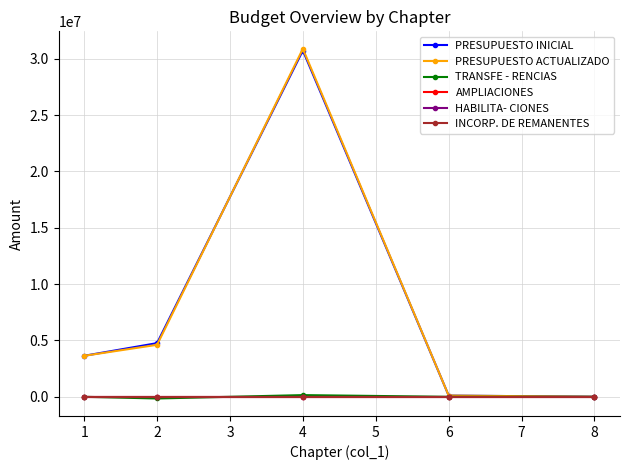

True or false: INCORP. DE REMANENTES has more than 2 interior local peaks.

False